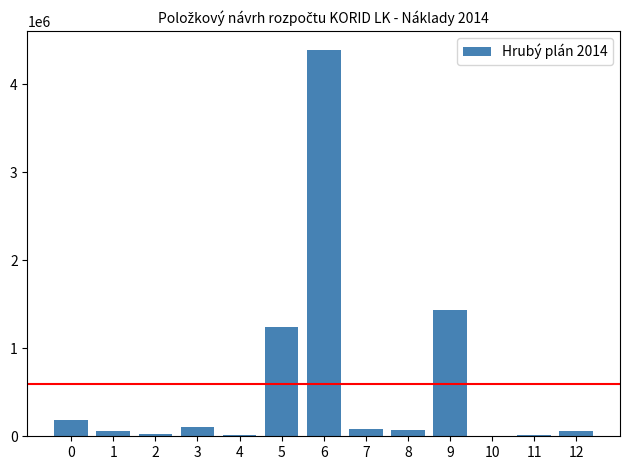

Is it true that the value at 9 is 627492?

False